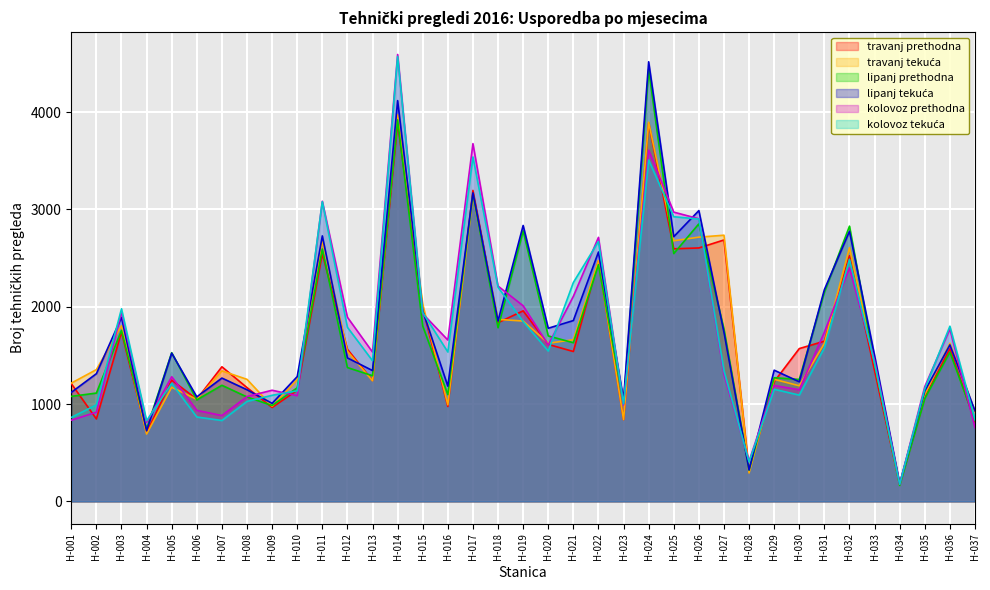

What is the value of the kolovoz_prev point at the 26th from the left?

2904